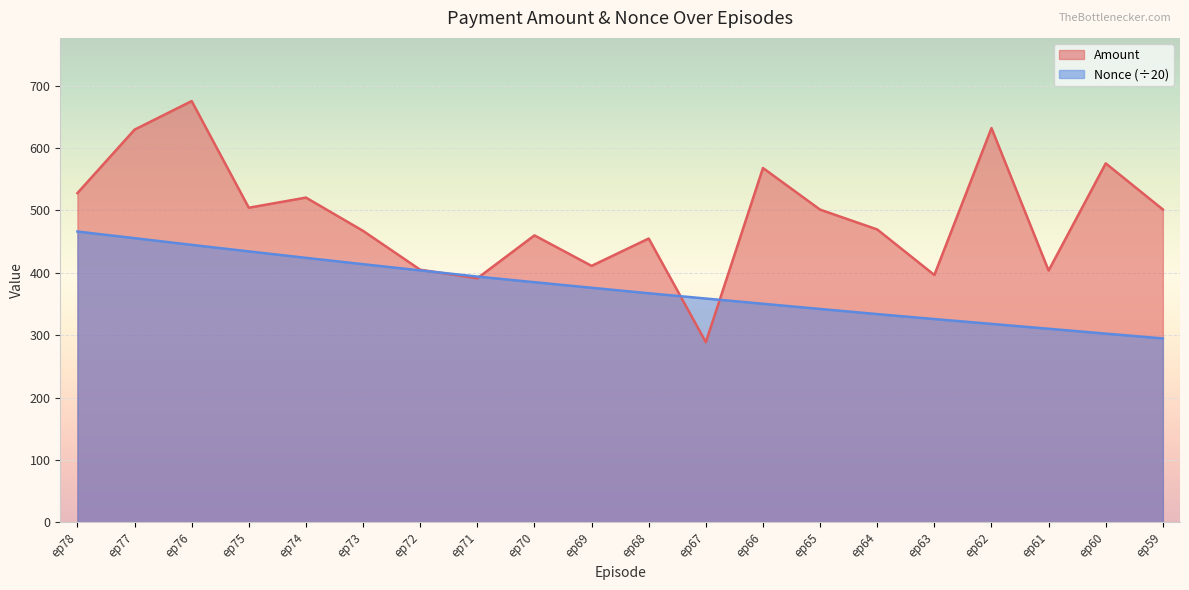

Reading left to right, extract all data points from this chart.

Amount: 527.7	629.4	675.1	504.2	520.5	467.1	404.8	391.1	459.9	411.0	454.9	288.8	567.9	501.2	469.4	396.4	631.9	403.5	575.3	501.4
Nonce: 466.1	455.4	444.7	434.2	423.9	413.8	403.8	393.9	384.9	375.9	367.1	358.7	350.3	342.0	333.8	325.8	318.1	310.2	302.4	294.8